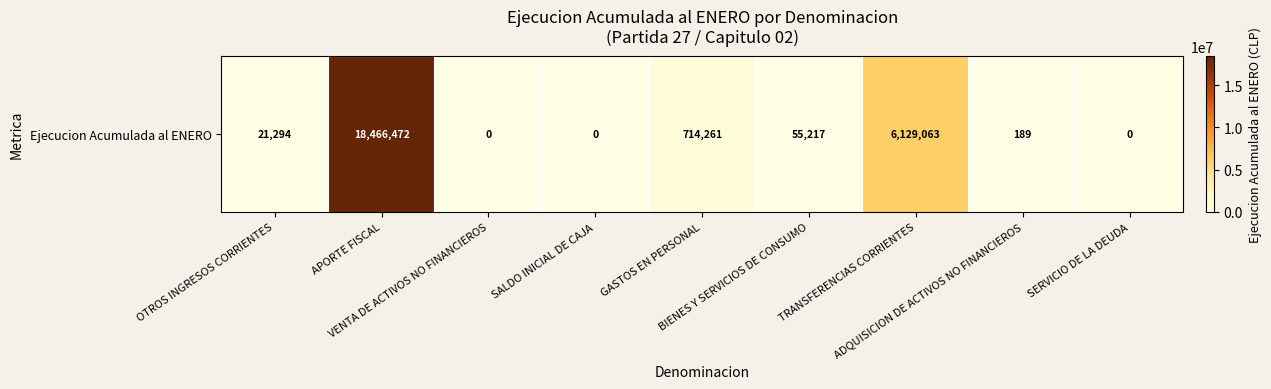

At which category does the chart reach its peak across all series?

APORTE FISCAL